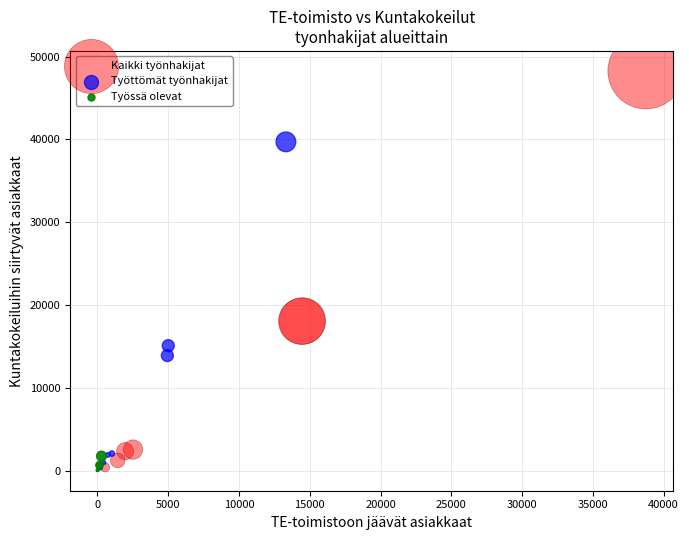

Which series contains the highest Y value?

Kaikki työnhakijat